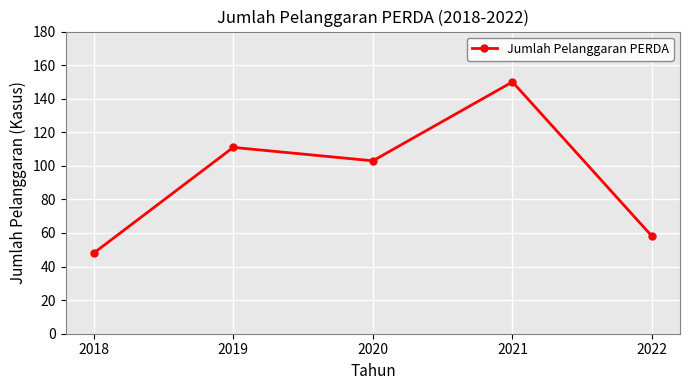

Count the number of categories in the chart.

5